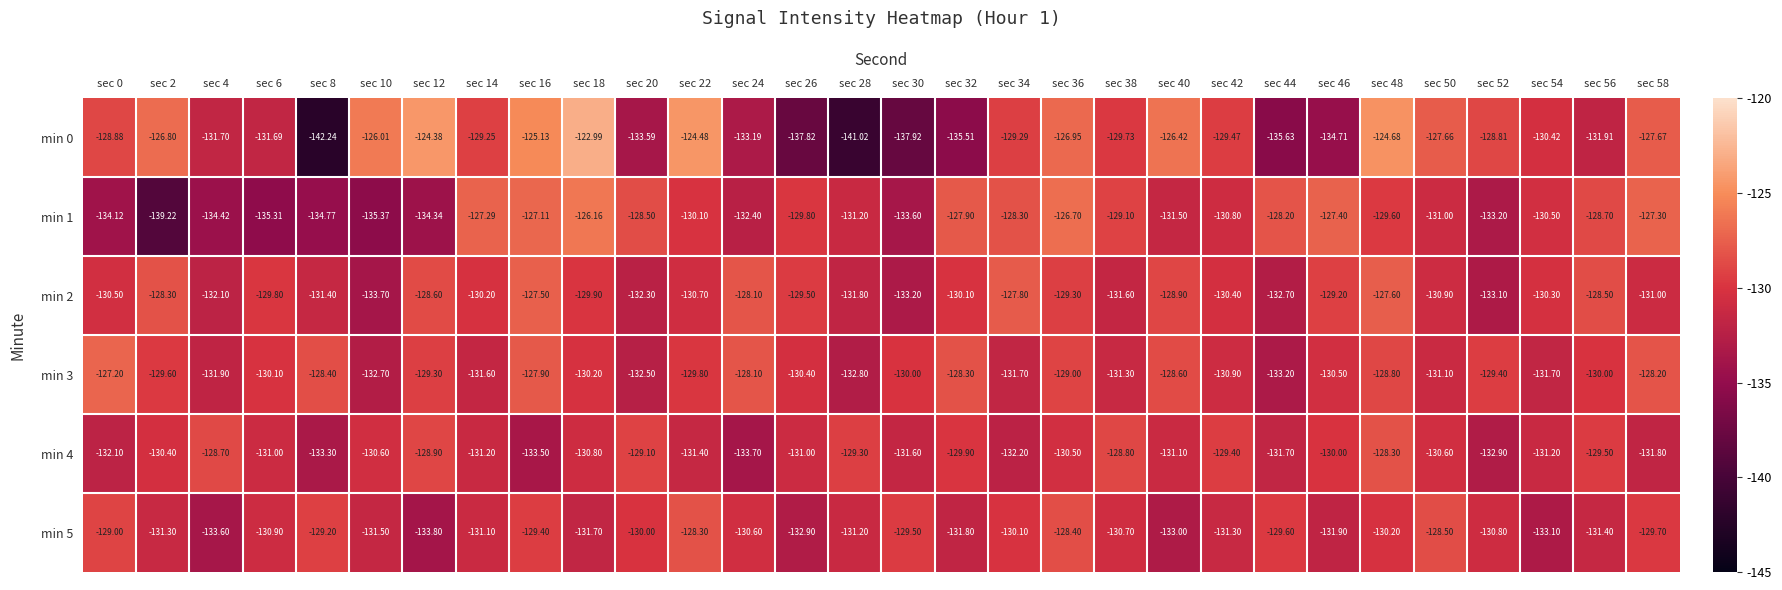

How many values in the min 3 series are below -130?

15